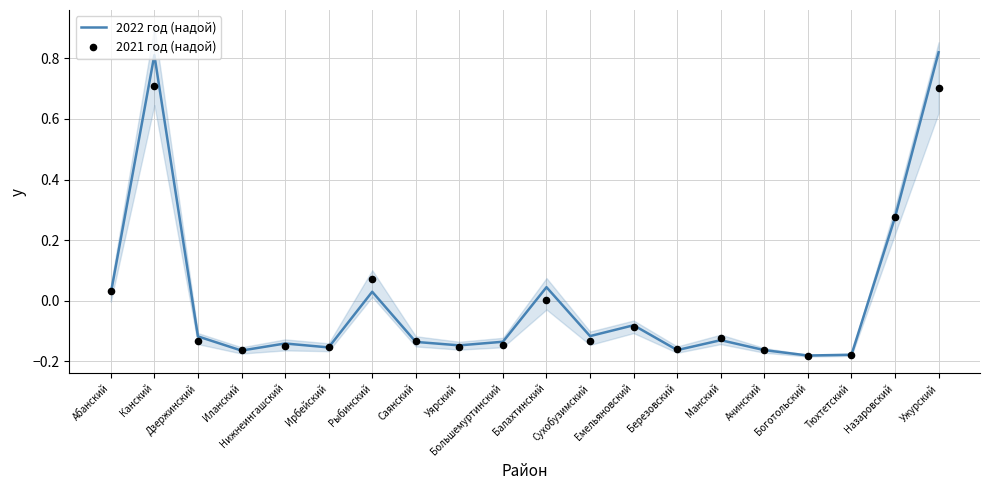

What is the total value across all series at Тюхтетский?

-0.4